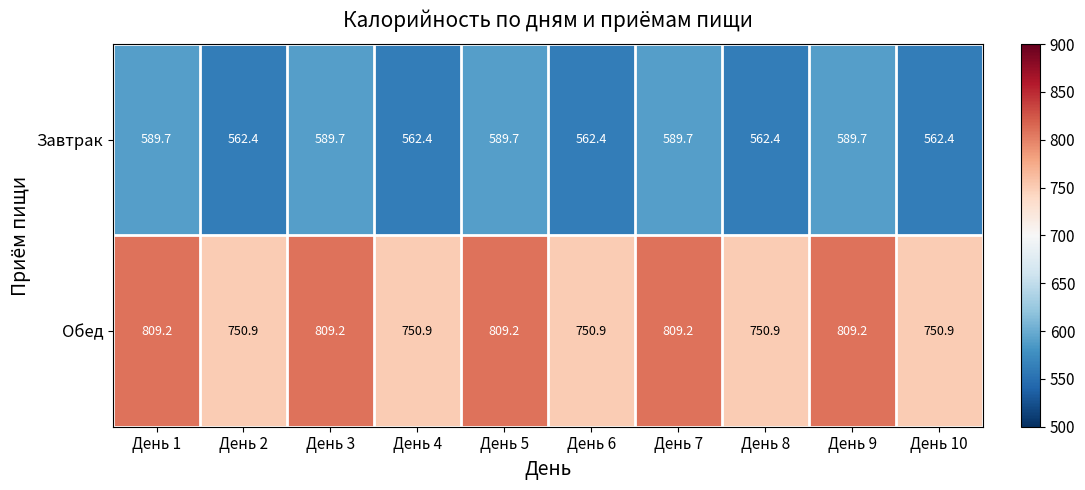

At how many categories does at least one series exceed 711?

10